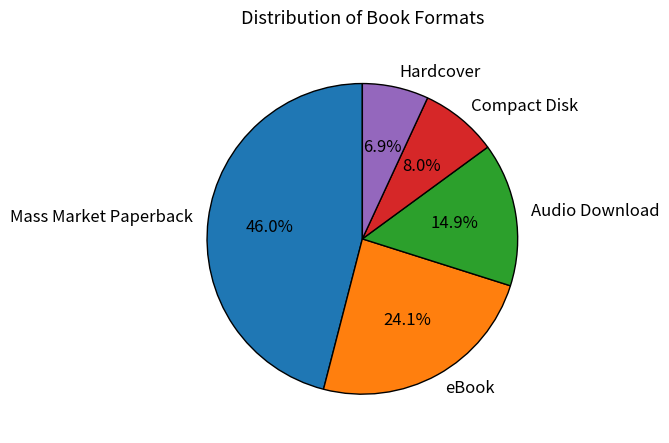

Which category has the biggest portion of the pie?

Mass Market Paperback